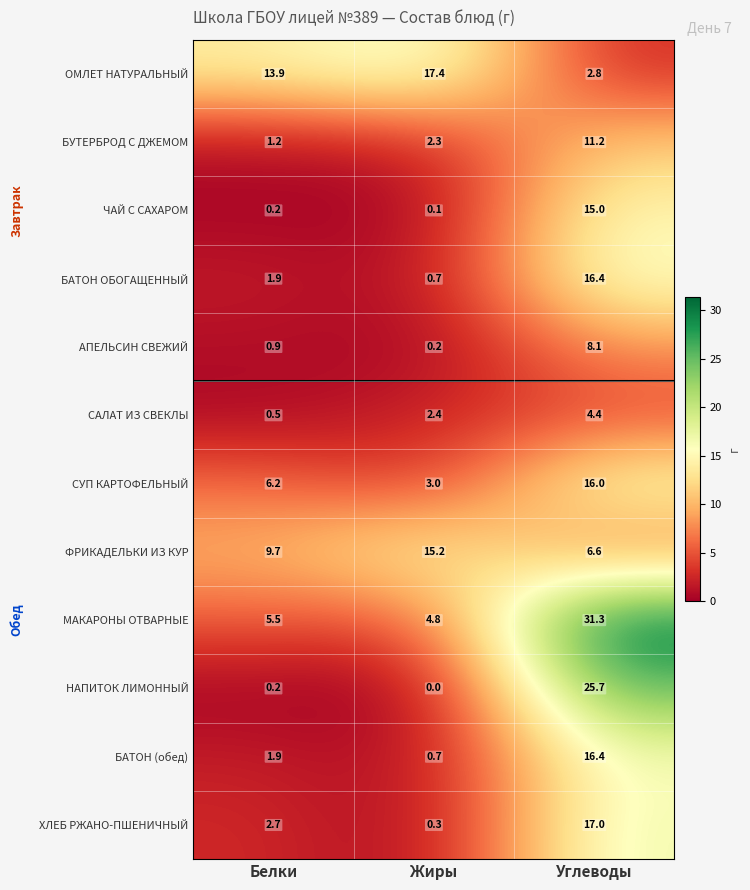

At which label does ФРИКАДЕЛЬКИ ИЗ КУР reach its peak?

Жиры